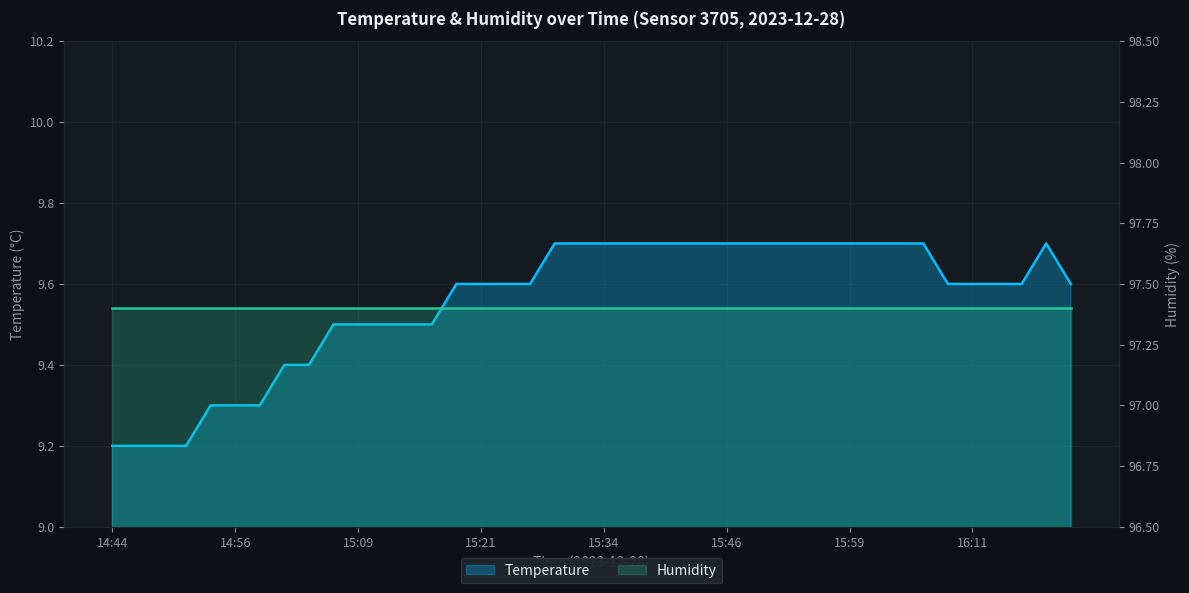

True or false: the data has more than 1 interior local peaks.

False